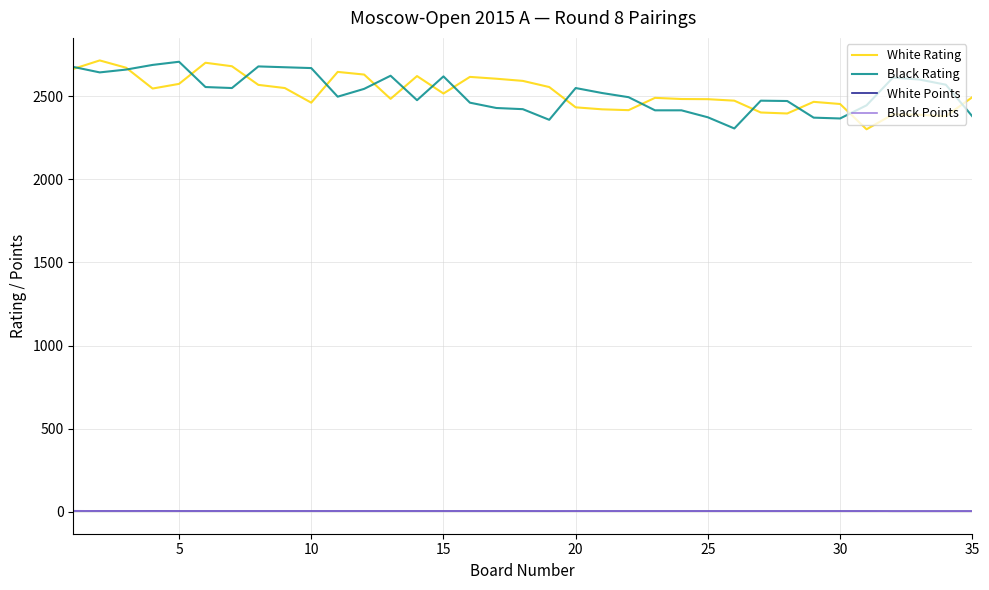

What are all the series names shown in the legend?

White Rating, Black Rating, White Points, Black Points